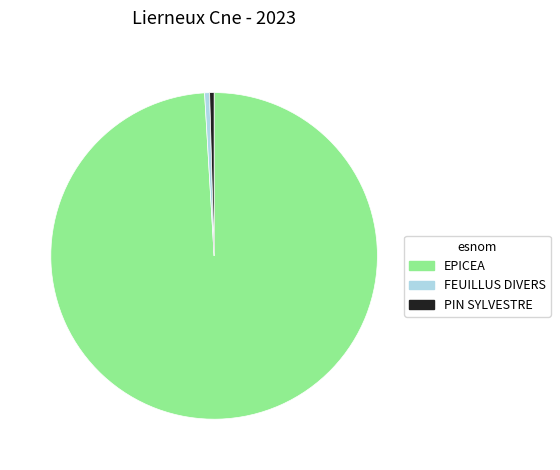

Is there any slice that represents more than half of the pie?

Yes